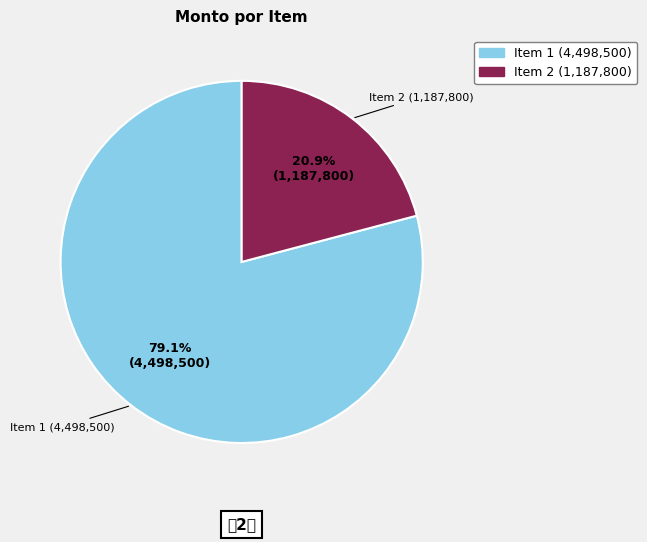

Is there any slice that represents more than half of the pie?

Yes